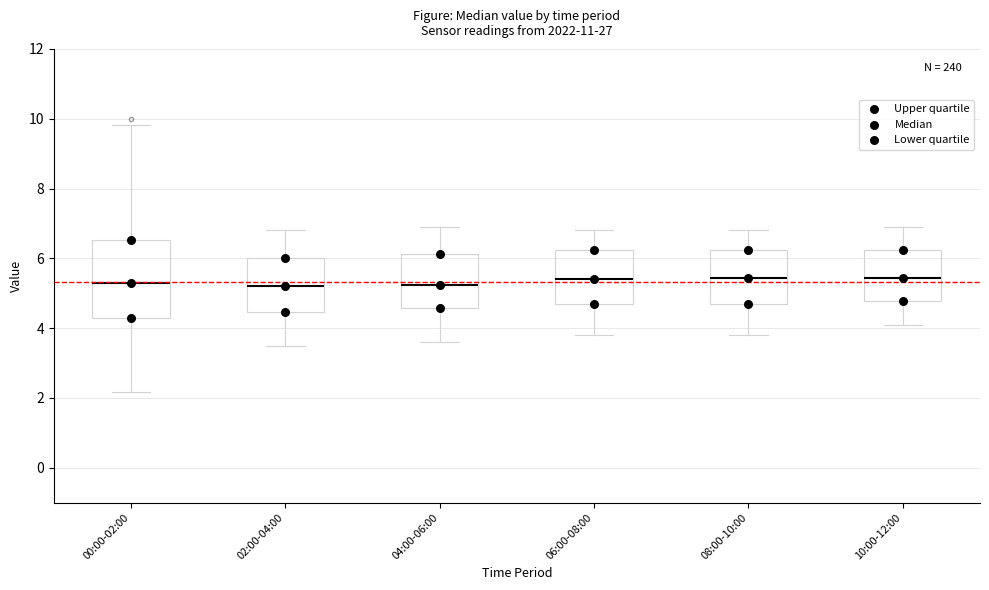

Comparing the boxes themselves (not the whiskers), which one is the tallest?

00:00-02:00